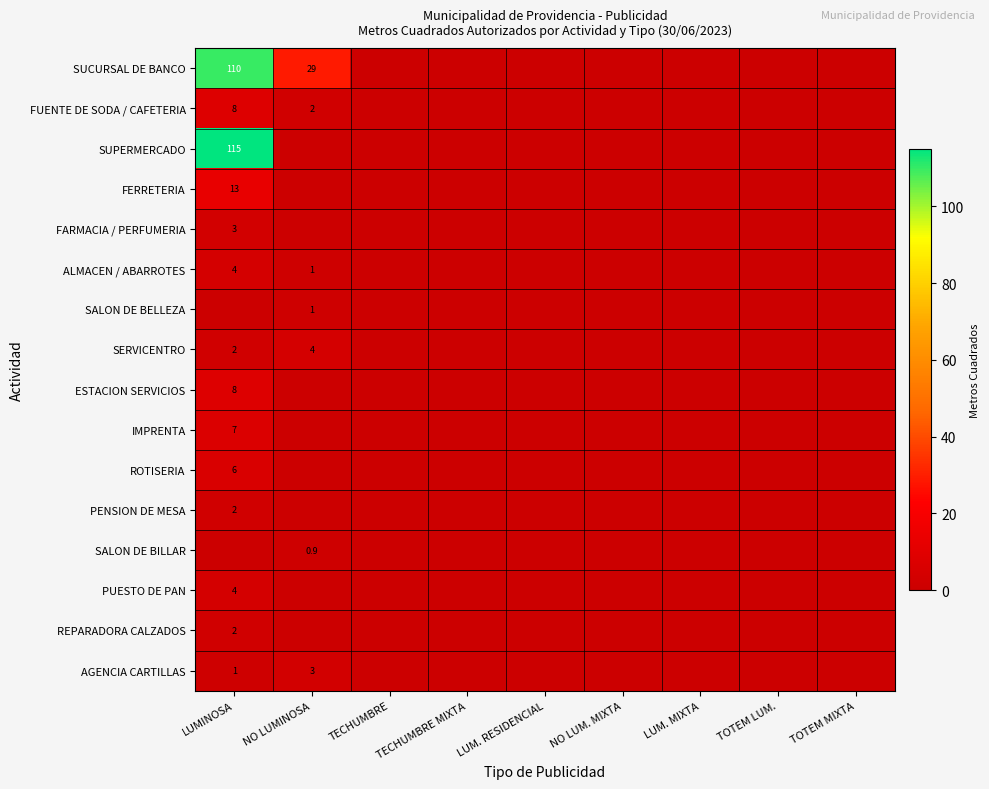

What is the sum of all SALON DE BELLEZA values?

1.0